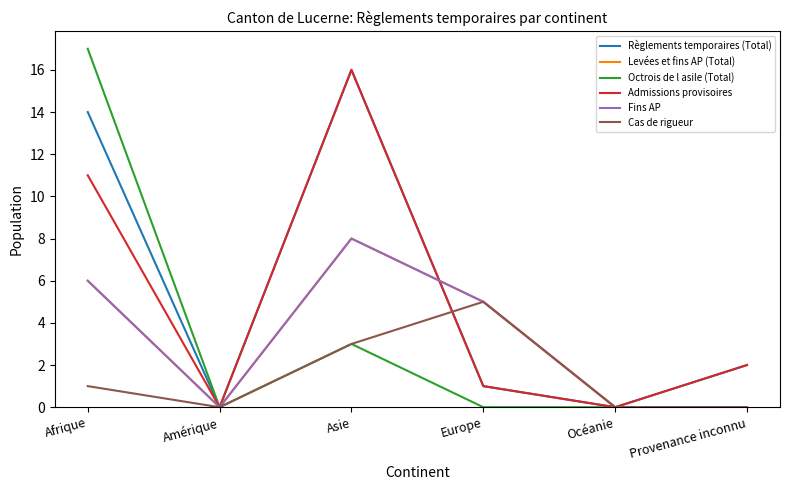

Which has a higher value, Europe or Océanie?

Europe